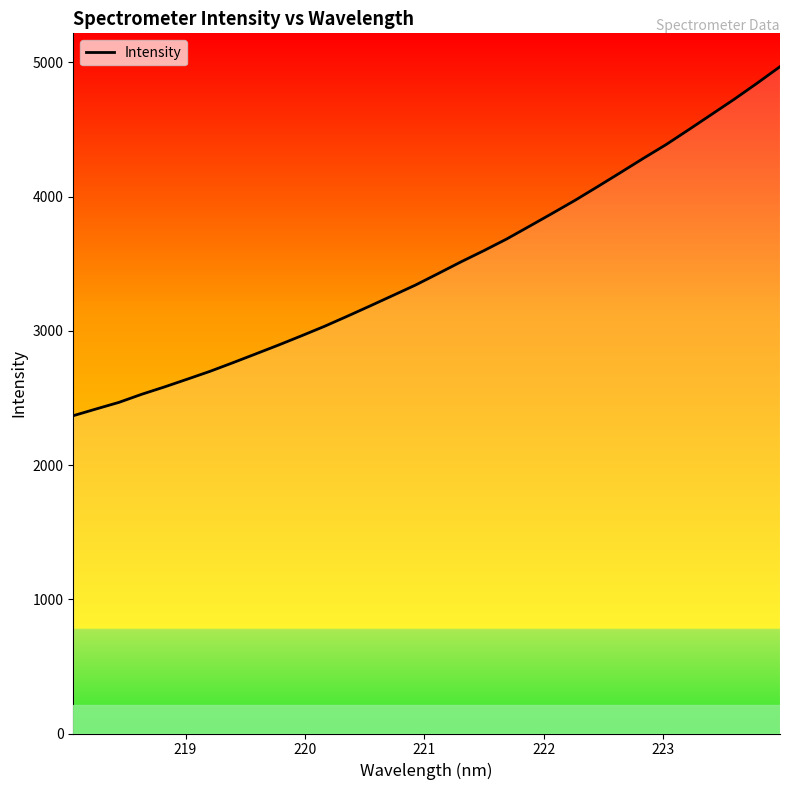

What is the minimum value shown in the chart?

2368.1